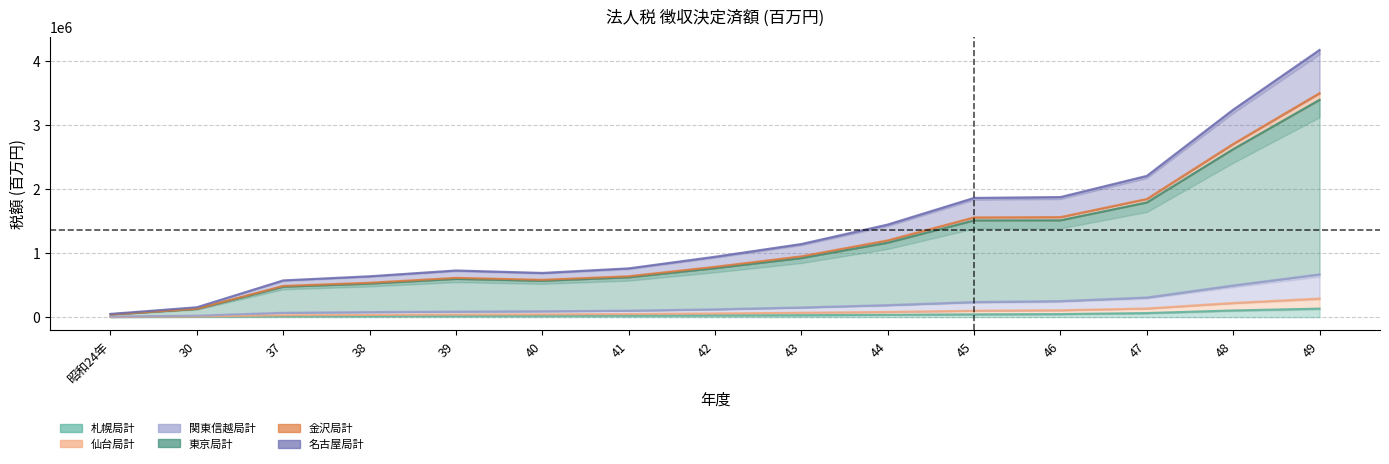

How many lines are shown in the chart?

6